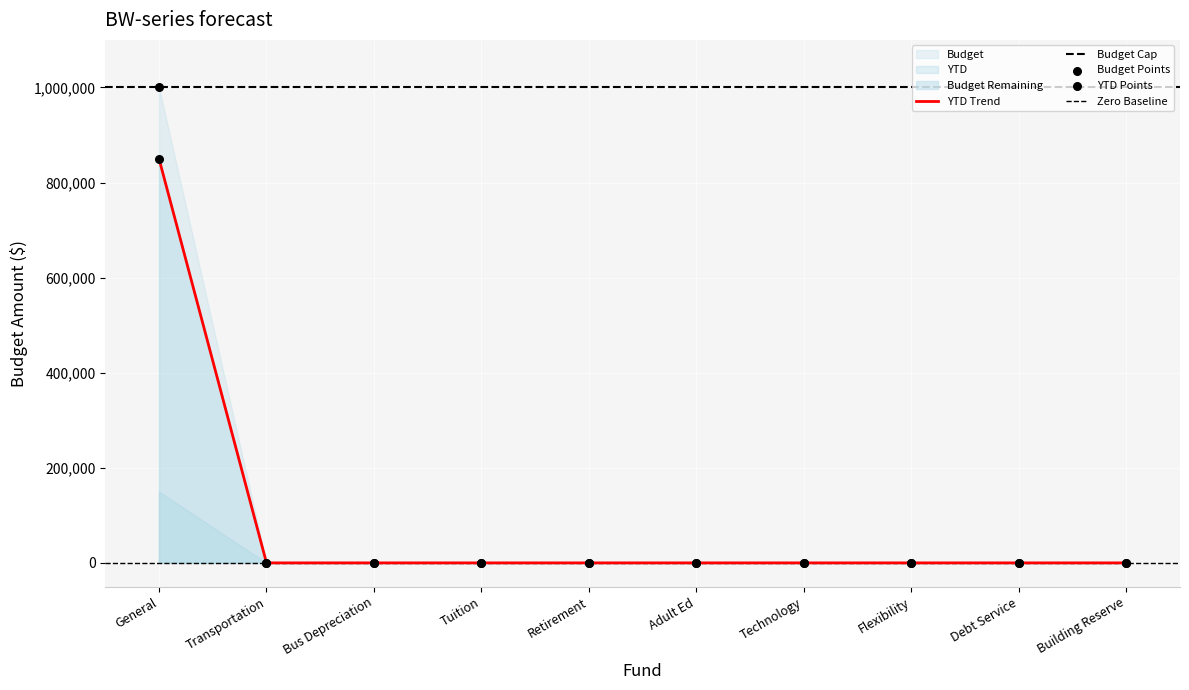

At how many categories does at least one series exceed 444230?

1